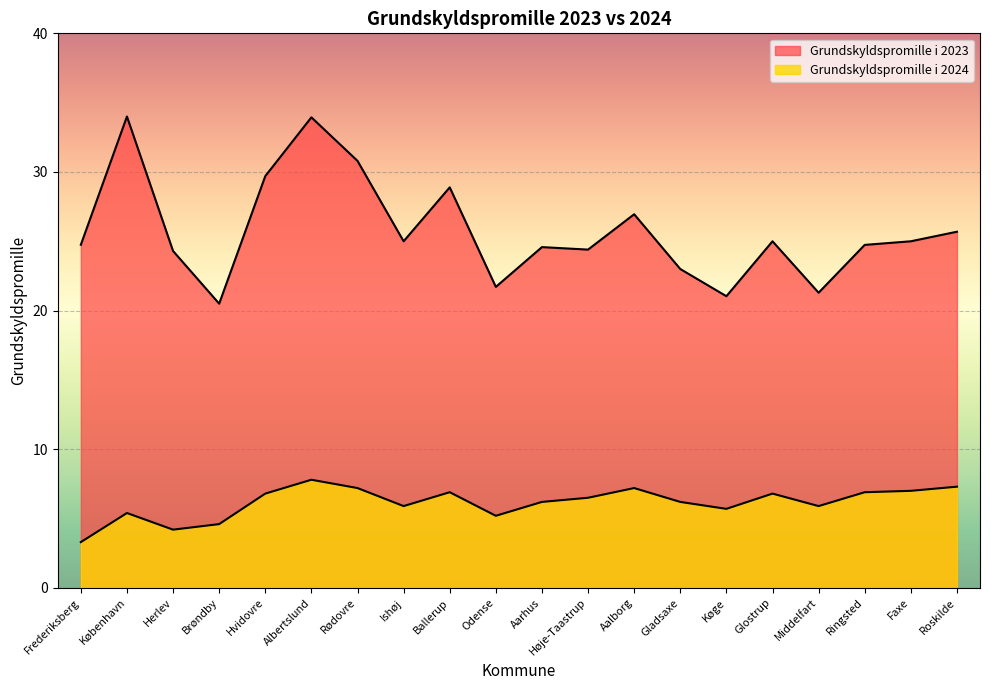

True or false: Grundskyldspromille i 2024 and Grundskyldspromille i 2023 intersect in this chart.

False